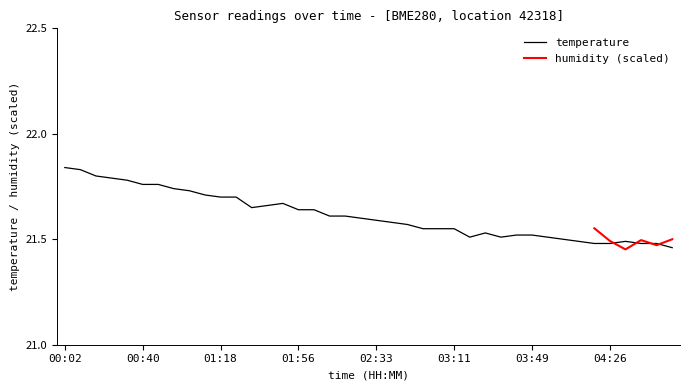

True or false: there are more than 1 points higher than both neighbors.

True